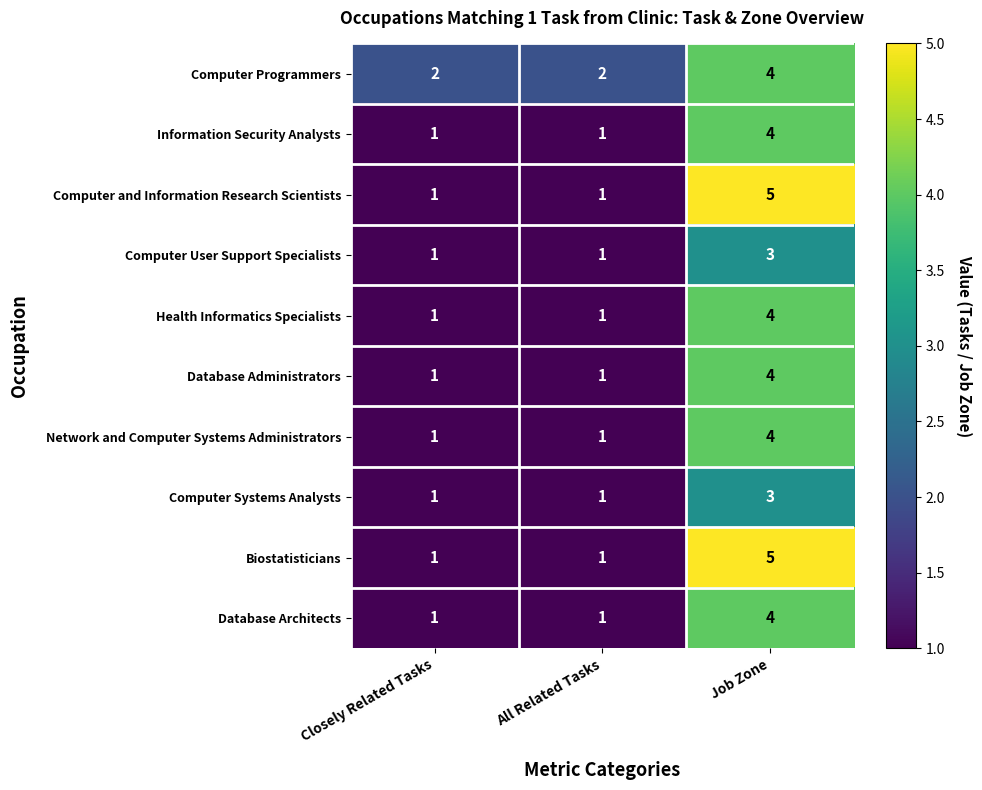

Count the Network and Computer Systems Administrators values in the range 1 to 4.

3